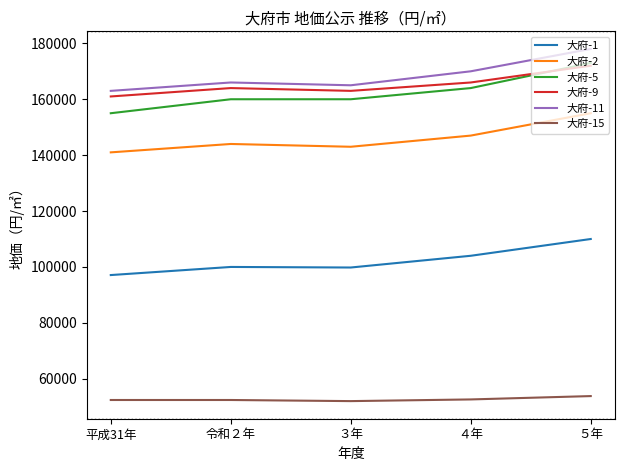

What position from the right is ４年?

2